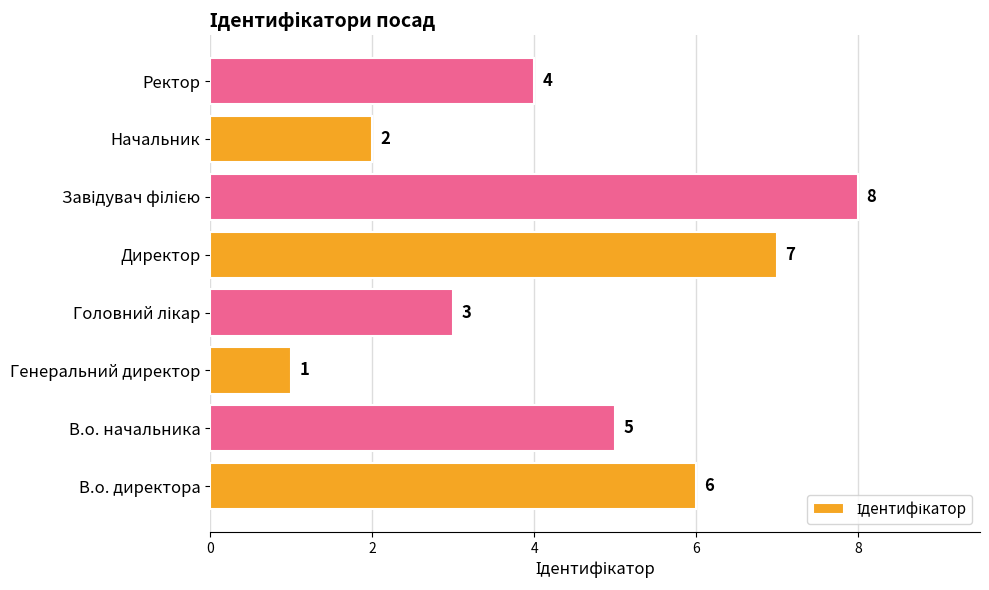

How many series are shown in this chart?

1